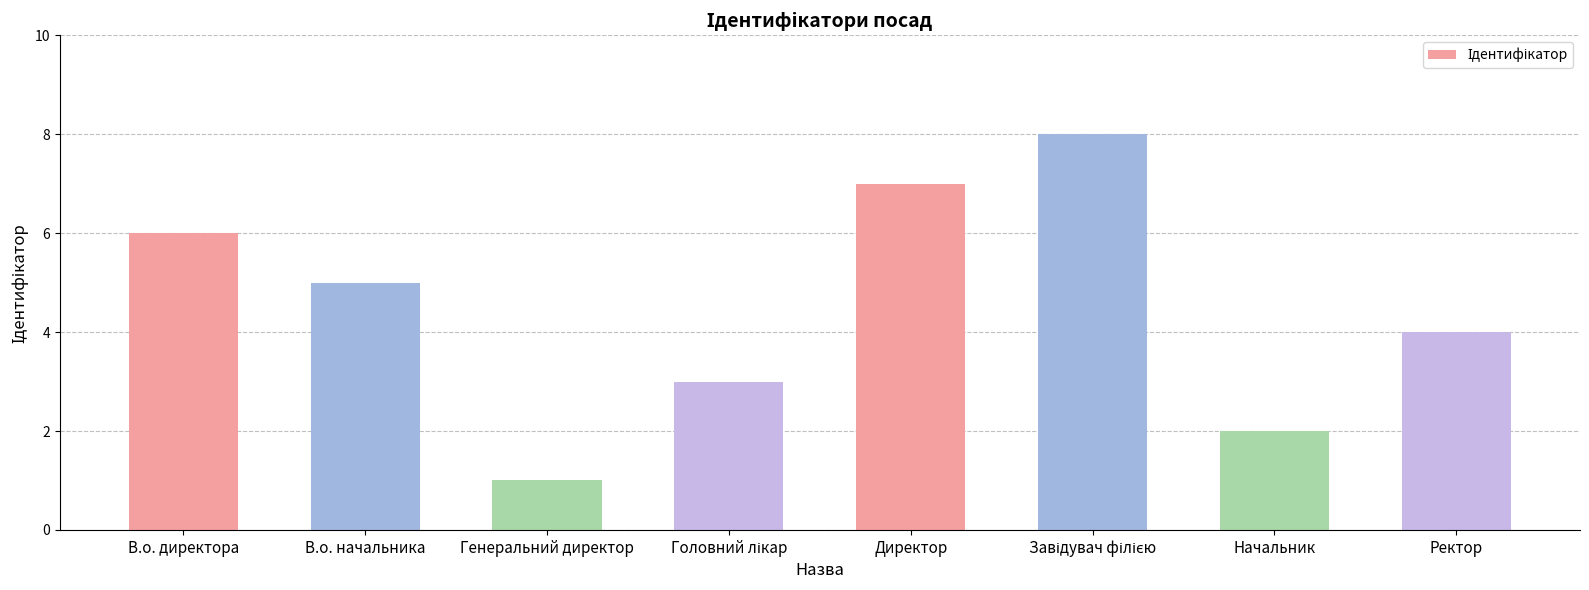

How many data points are less than 5?

4